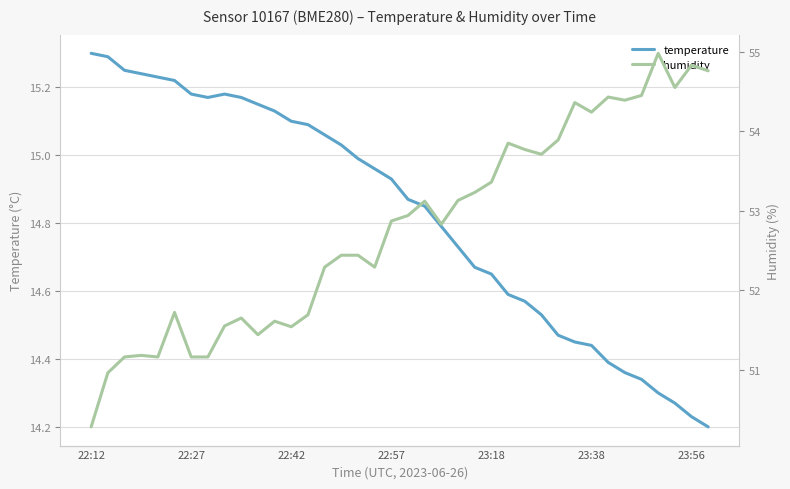

How many values in the humidity series exceed 52?

24